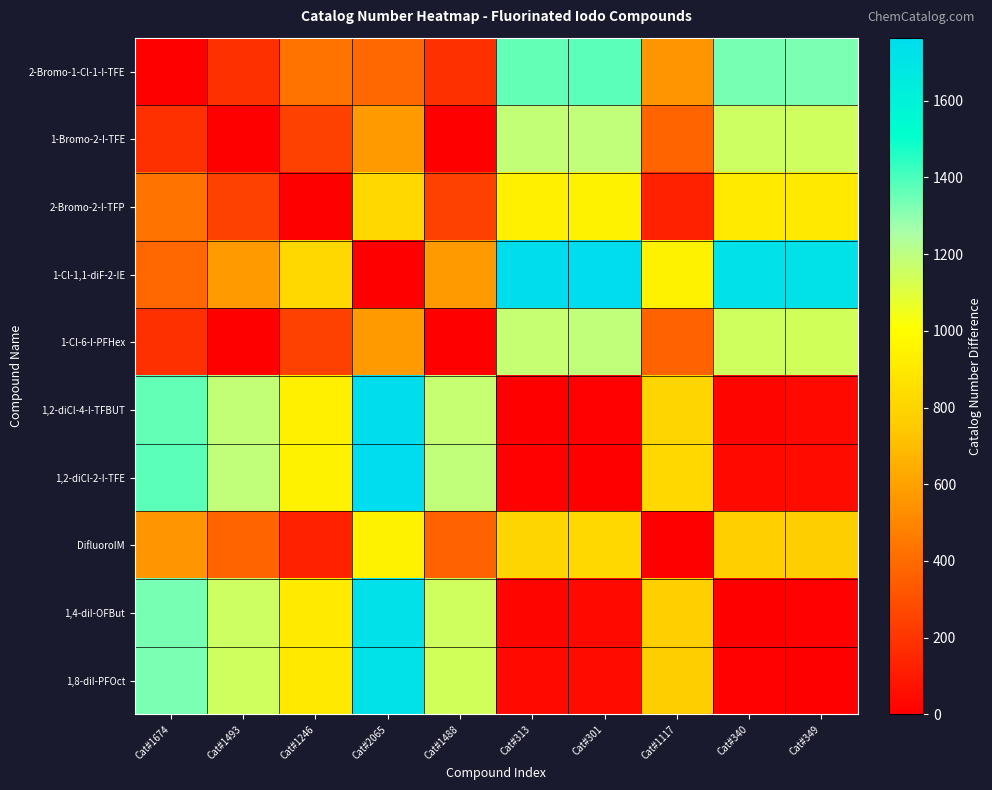

Which series has the largest total across all categories?

1-Cl-1,1-diF-2-IE